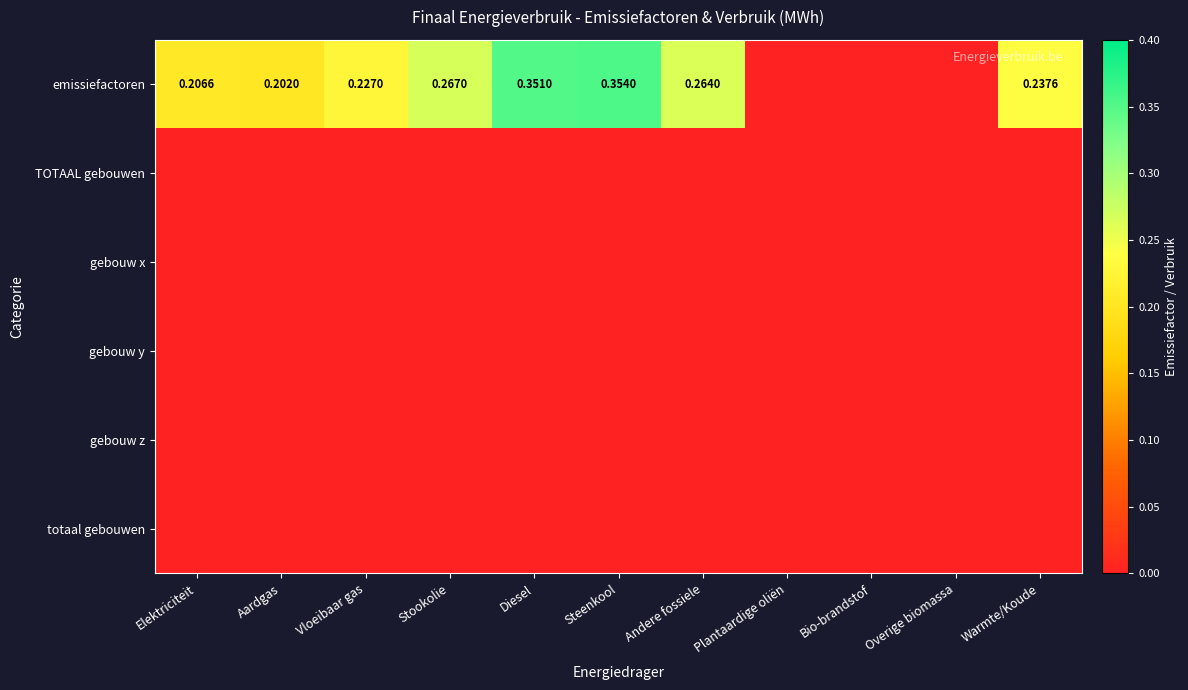

At which category is the sum across all series the highest?

Steenkool